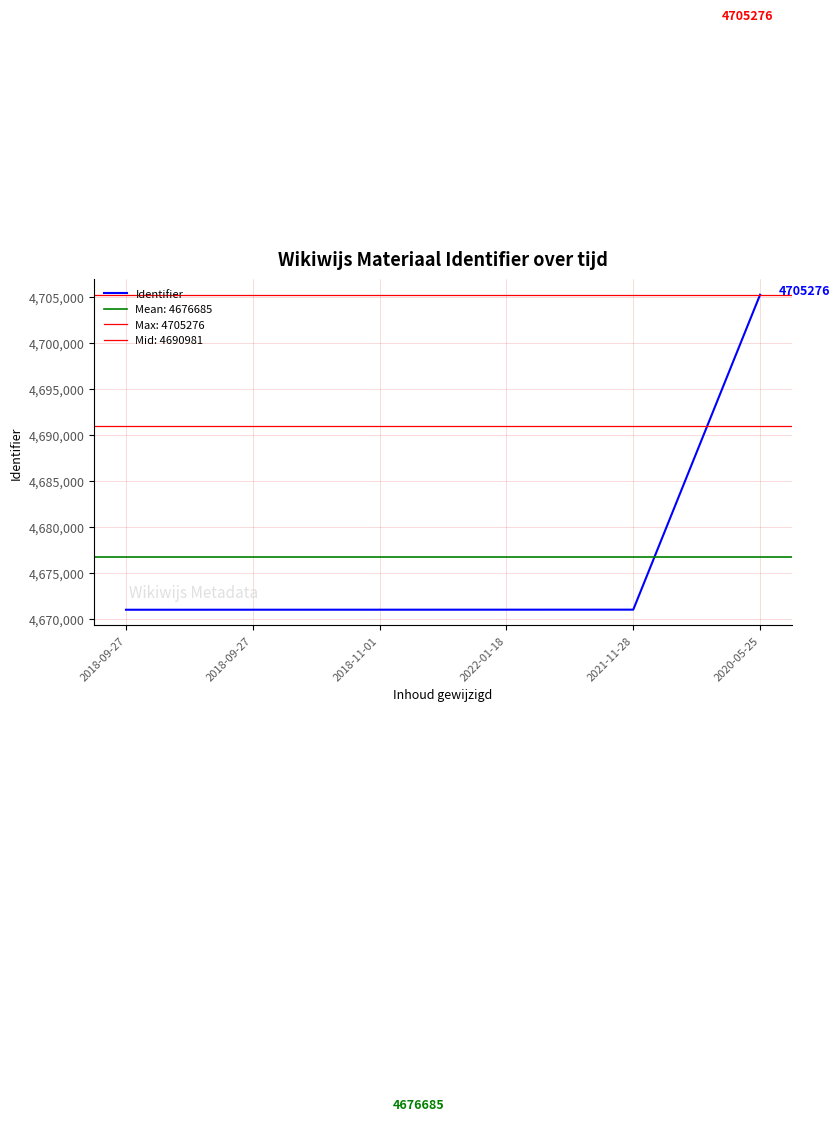

How many values are below 4670969?

3